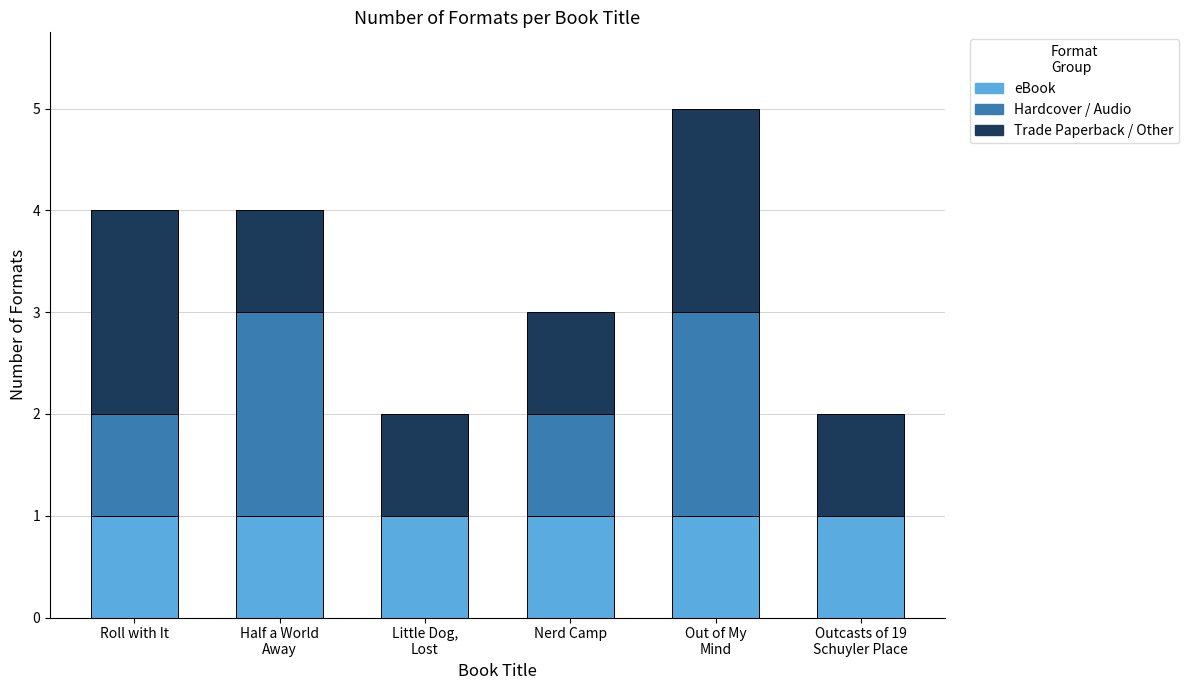

What is the total value across all series at Nerd Camp?

3